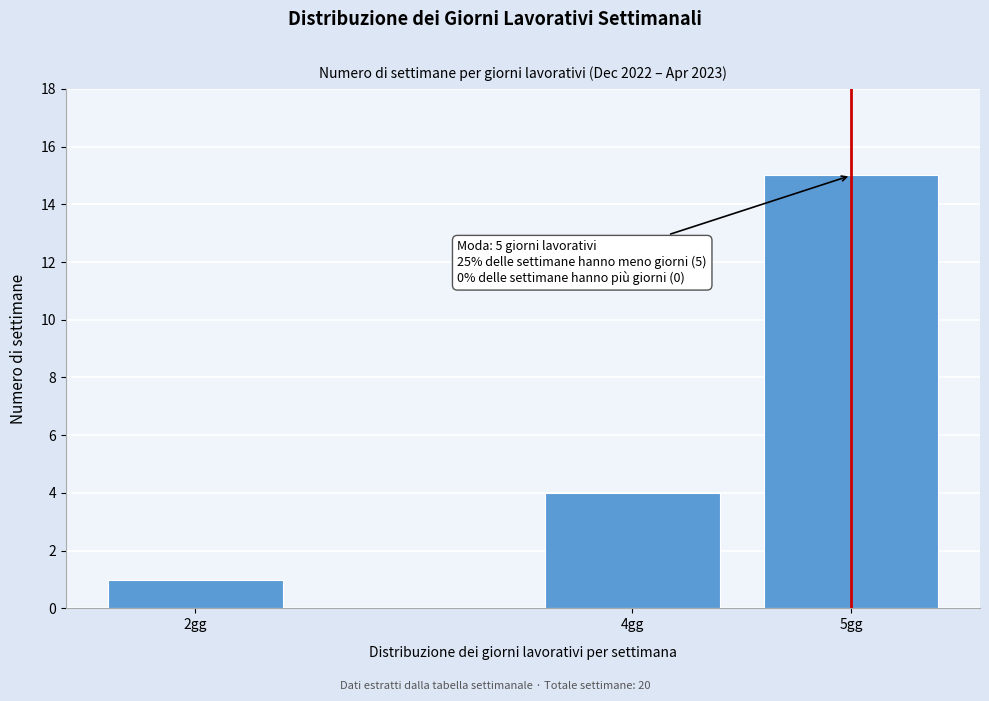

Reading left to right, list all the values displayed in this chart.

2gg=1	4gg=4	5gg=15